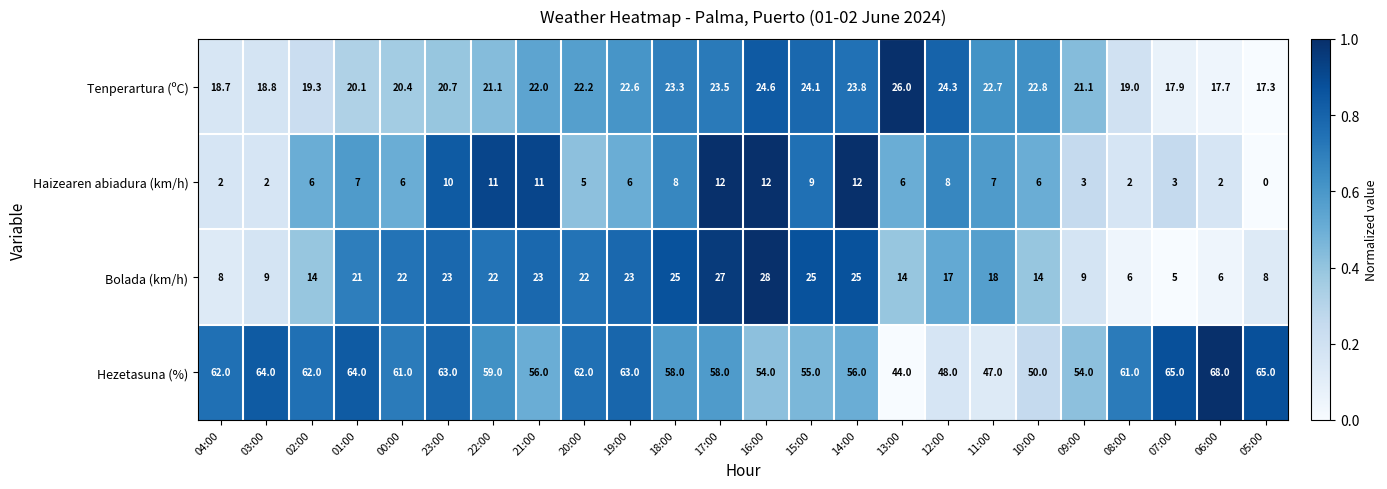

List the series in order of their peak value, lowest first.

Haizearen abiadura (km/h), Tenperartura (ºC), Bolada (km/h), Hezetasuna (%)